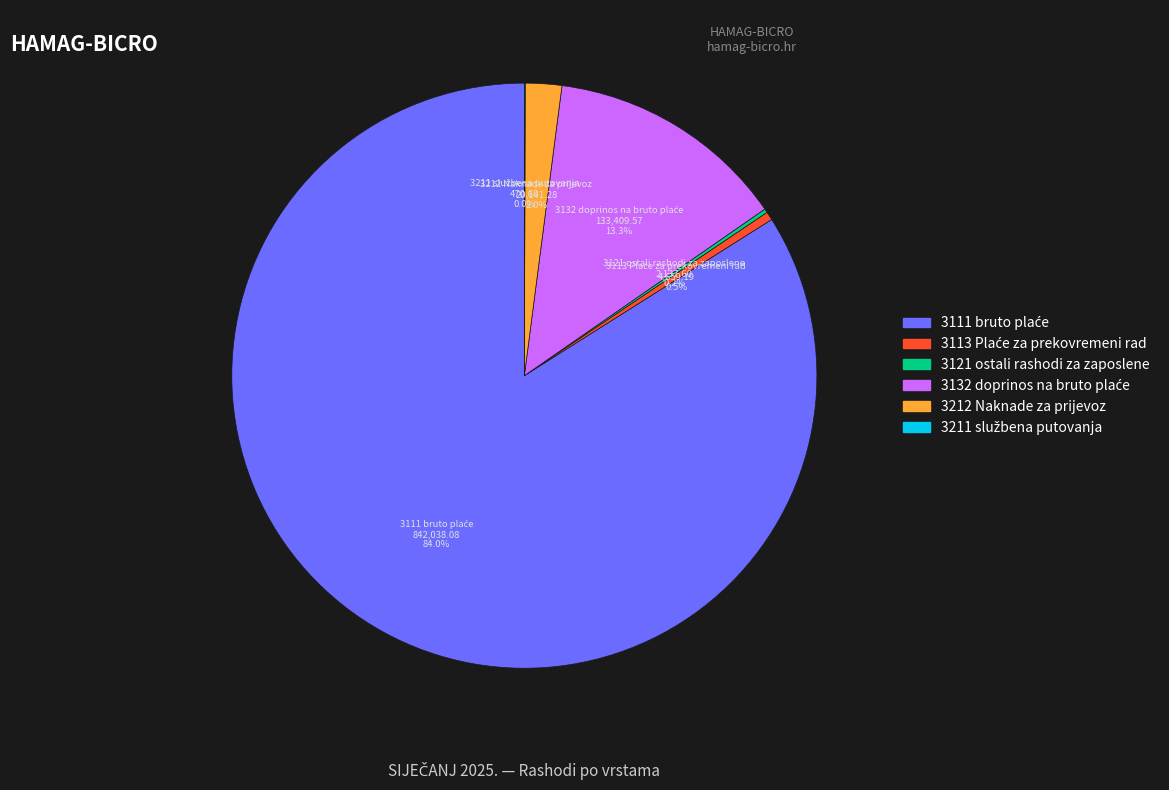

Is there any slice that represents more than half of the pie?

Yes